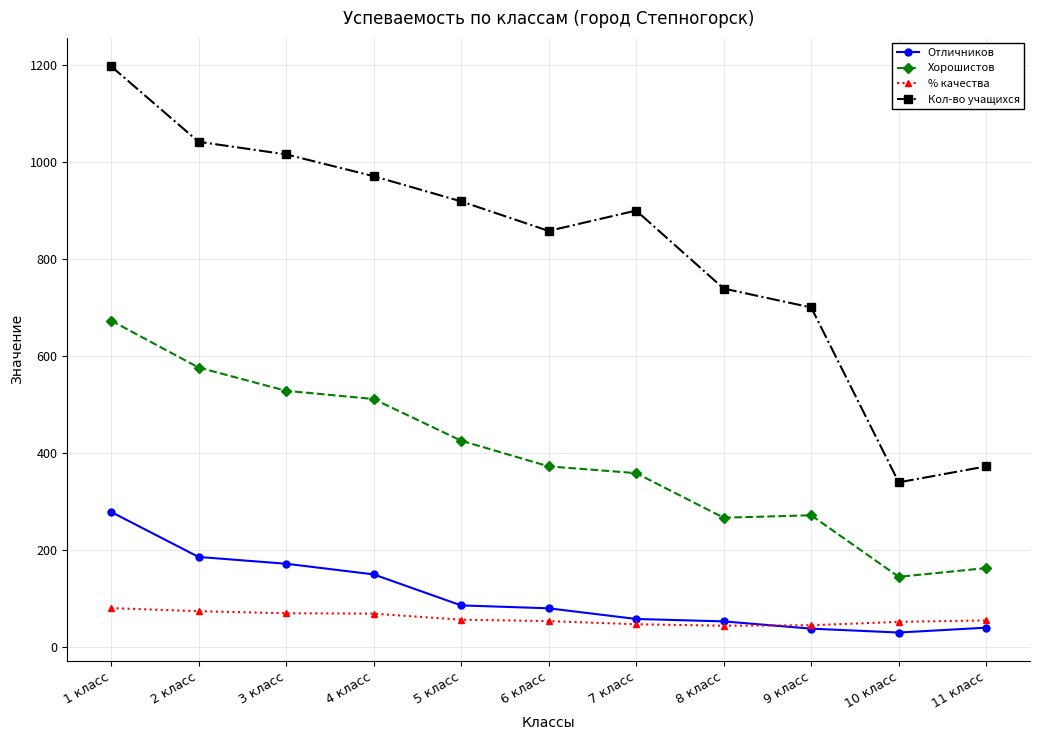

What is the label of the 10th point from the left?

10 класс